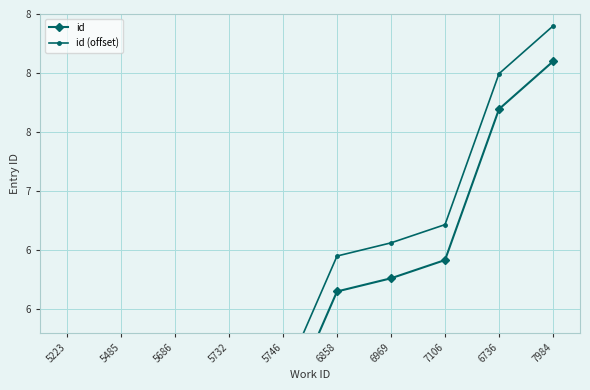

True or false: id (offset) and id intersect in this chart.

False